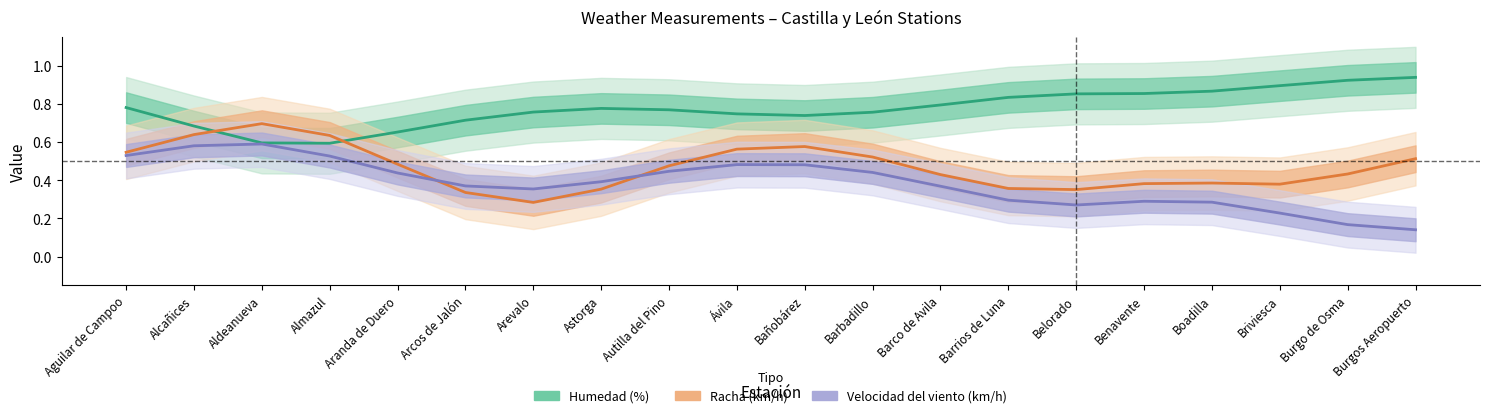

What is the maximum value shown in the chart?

0.9